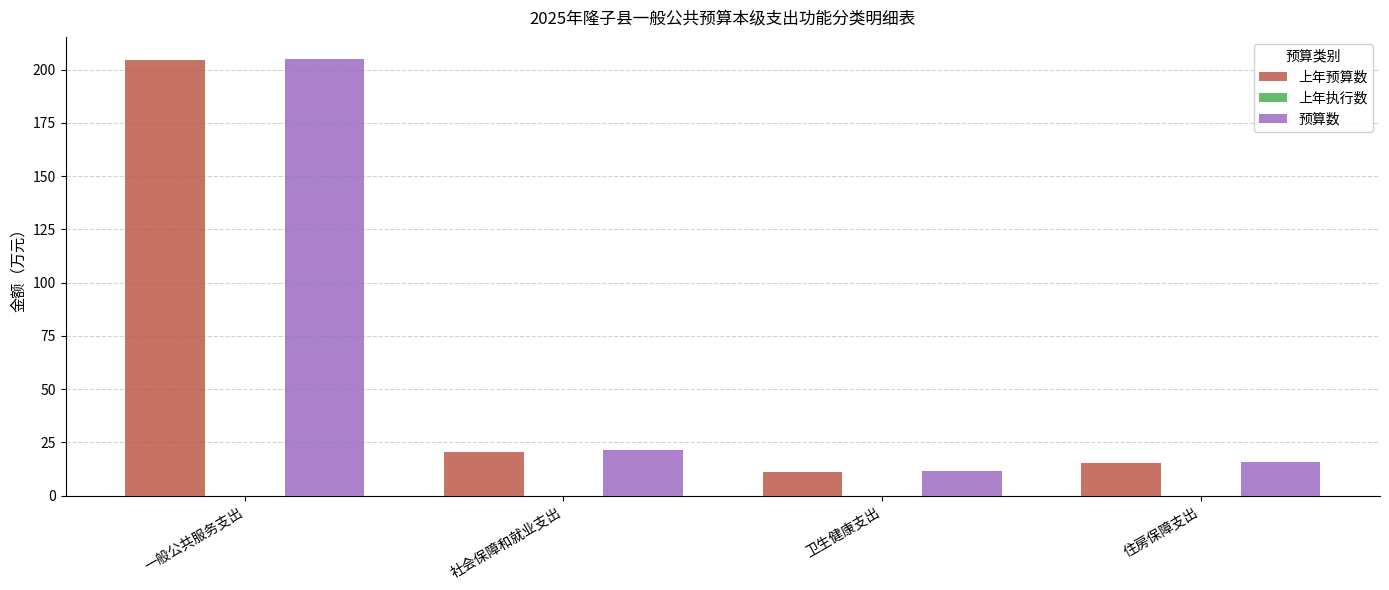

How many groups of bars are there?

4